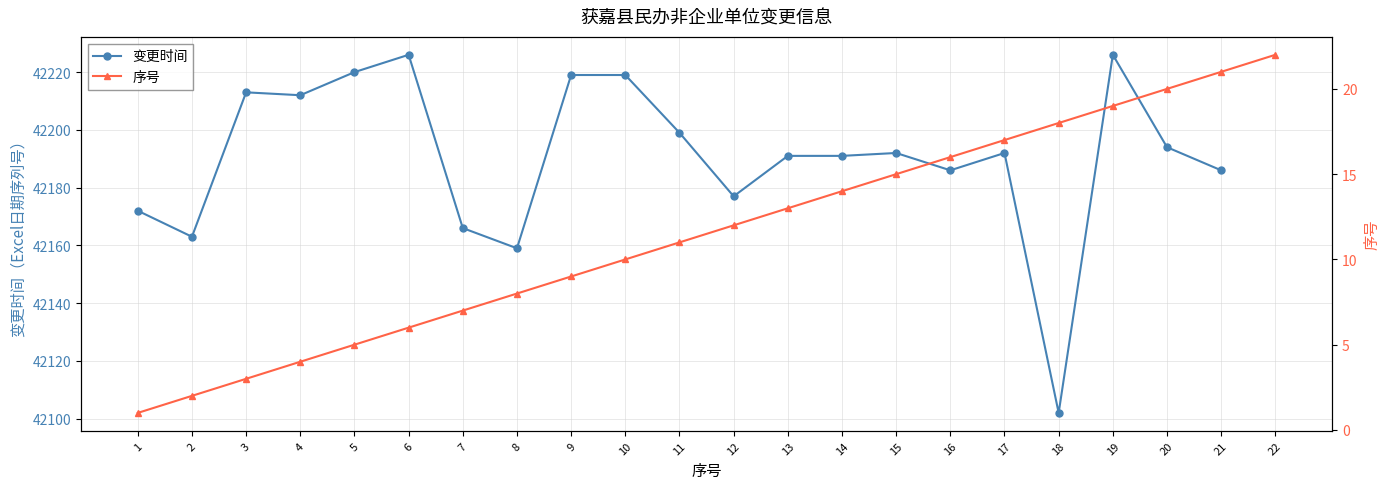

Where is the data nearest to the value 11?

11